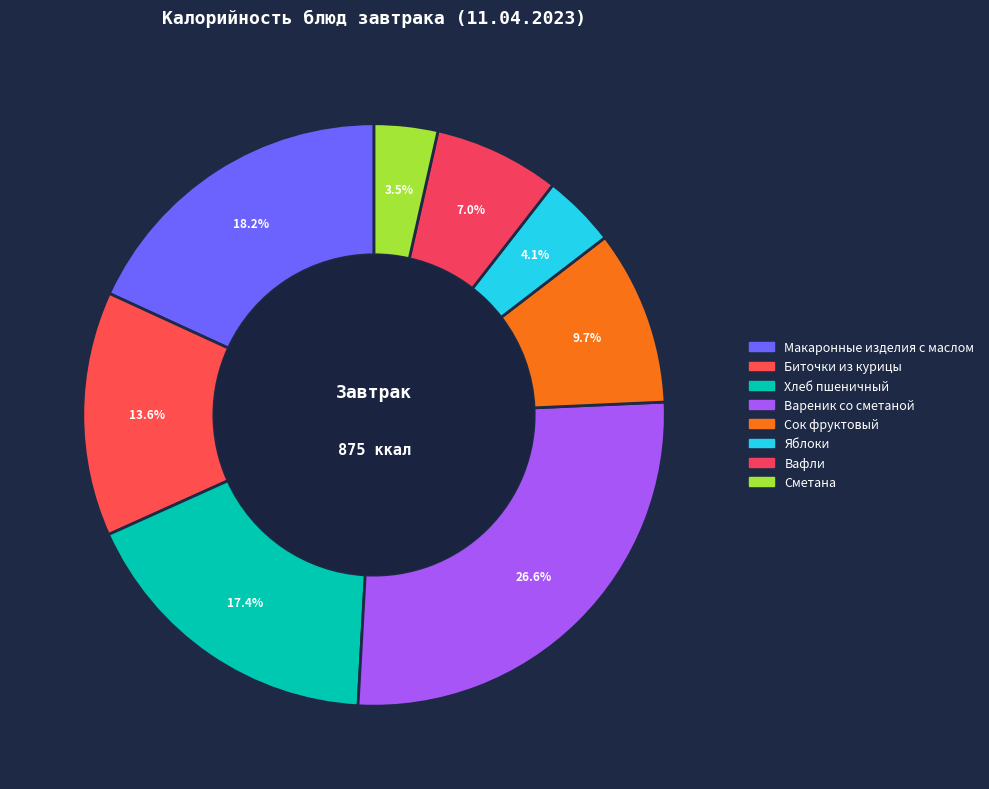

To the nearest percent, what portion does Сок фруктовый represent?

10%